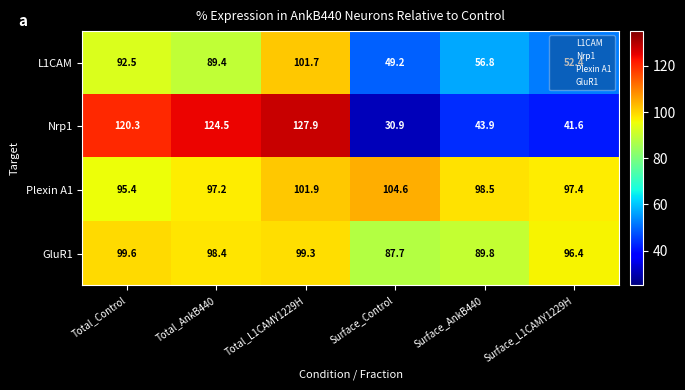

What is the smallest value displayed?

30.9